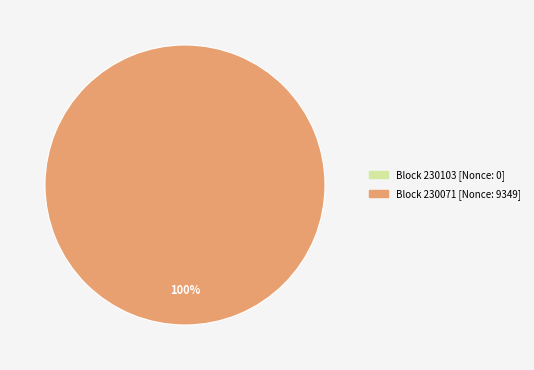

What is the change in value from 230103 to 230071?

+9349